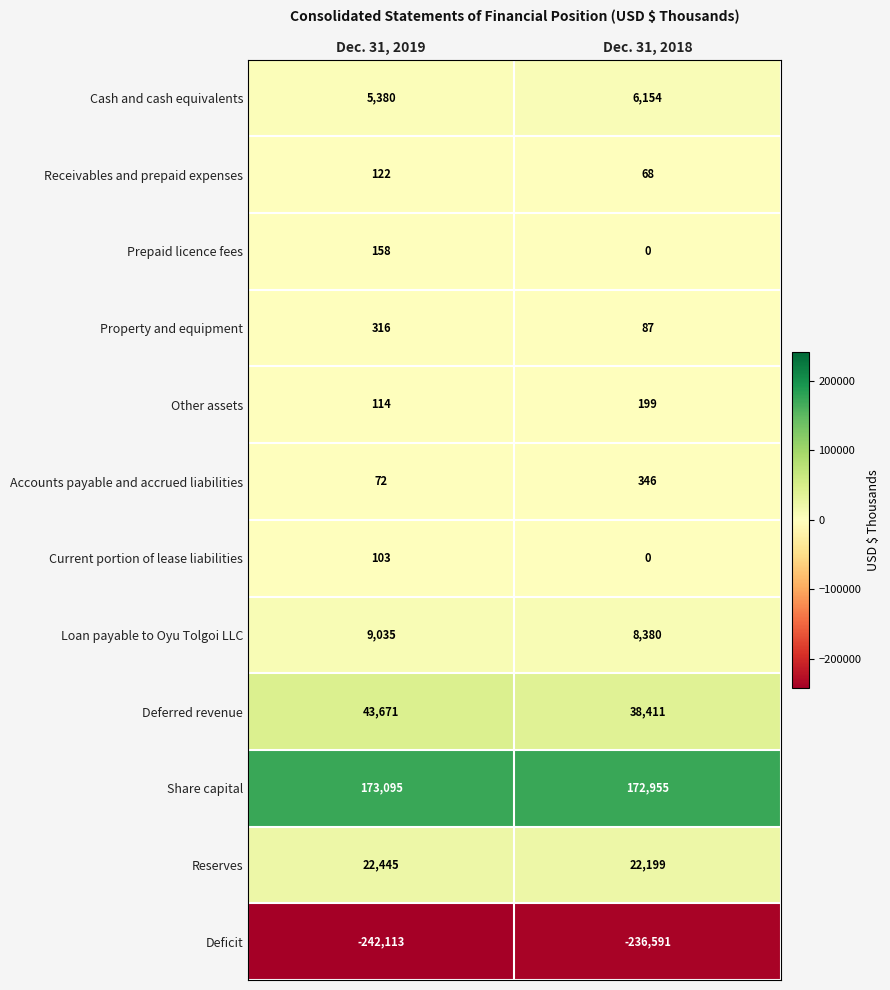

Reading right to left, transcribe all the data shown in this chart.

Cash and cash equivalents: Dec. 31, 2018=6154	Dec. 31, 2019=5380
Receivables and prepaid expenses: Dec. 31, 2018=68	Dec. 31, 2019=122
Prepaid licence fees: Dec. 31, 2018=0	Dec. 31, 2019=158
Property and equipment: Dec. 31, 2018=87	Dec. 31, 2019=316
Other assets: Dec. 31, 2018=199	Dec. 31, 2019=114
Accounts payable and accrued liabilities: Dec. 31, 2018=346	Dec. 31, 2019=72
Current portion of lease liabilities: Dec. 31, 2018=0	Dec. 31, 2019=103
Loan payable to Oyu Tolgoi LLC: Dec. 31, 2018=8380	Dec. 31, 2019=9035
Deferred revenue: Dec. 31, 2018=38411	Dec. 31, 2019=43671
Share capital: Dec. 31, 2018=172955	Dec. 31, 2019=173095
Reserves: Dec. 31, 2018=22199	Dec. 31, 2019=22445
Deficit: Dec. 31, 2018=-236591	Dec. 31, 2019=-242113